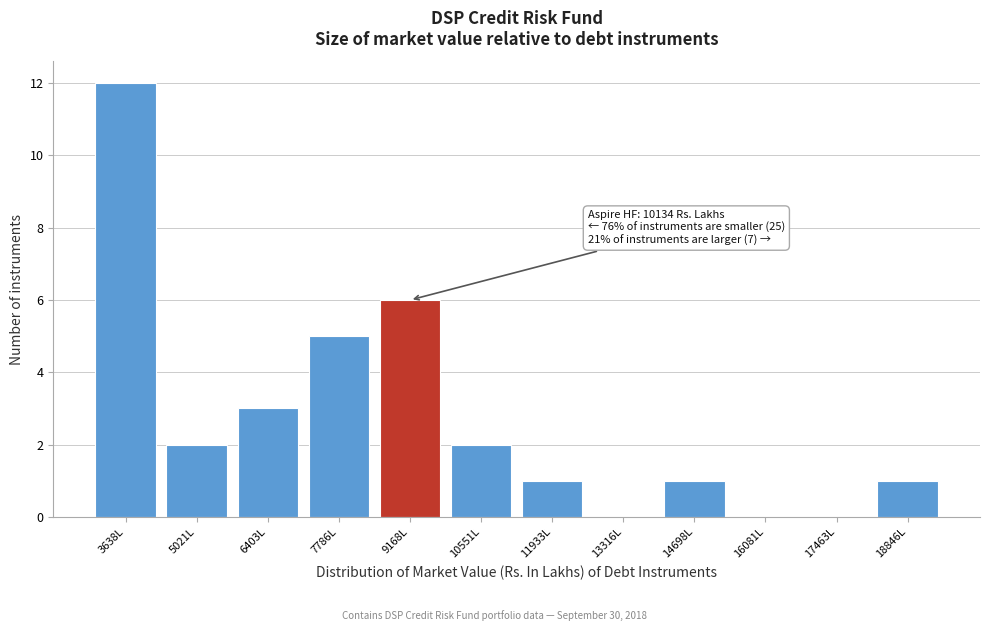

Reading left to right, transcribe all the data shown in this chart.

3638L=12	5021L=2	6403L=3	7786L=5	9168L=6	10551L=2	11933L=1	13316L=0	14698L=1	16081L=0	17463L=0	18846L=1